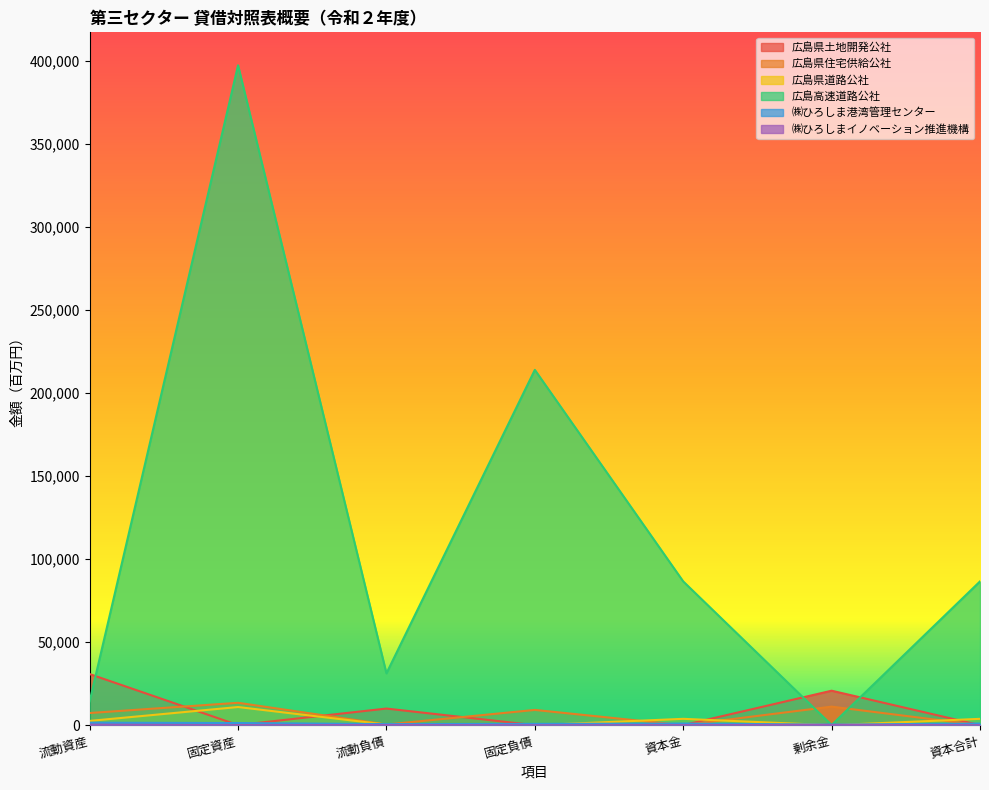

The value of ㈱ひろしま港湾管理センター at 固定負債 is 496. True or false?

False